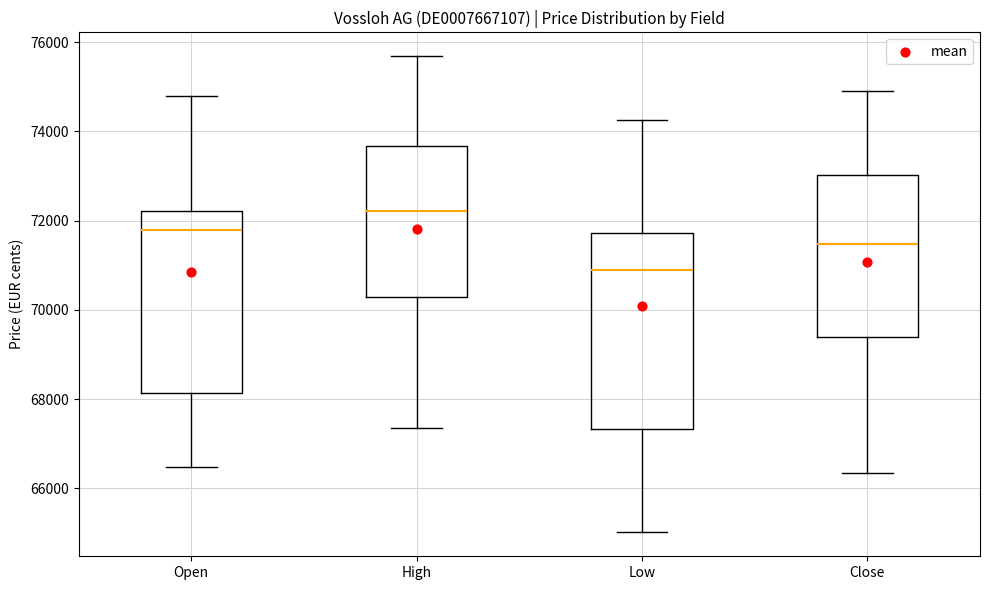

Which box has the highest median line?

High